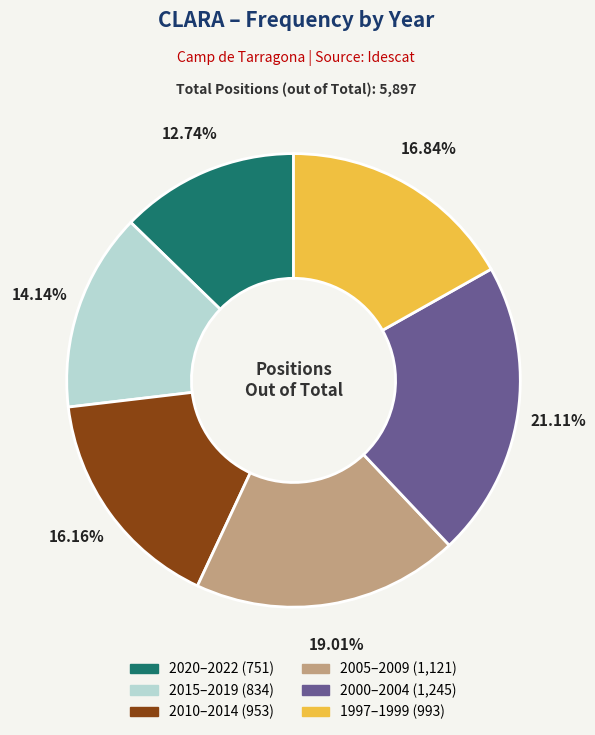

Is there any slice that represents more than half of the pie?

No